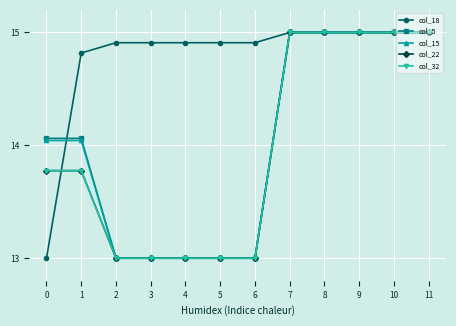

True or false: col_18 has more than 0 interior local peaks.

False